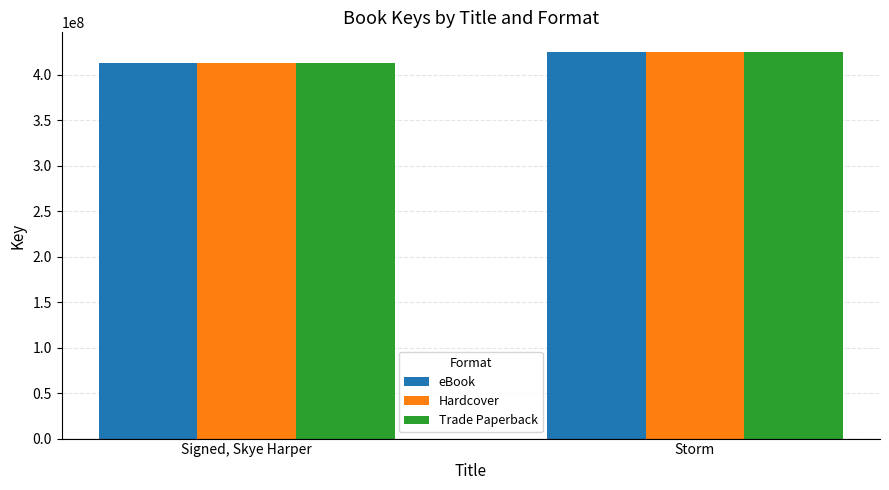

What is the minimum value shown in the chart?

413240891